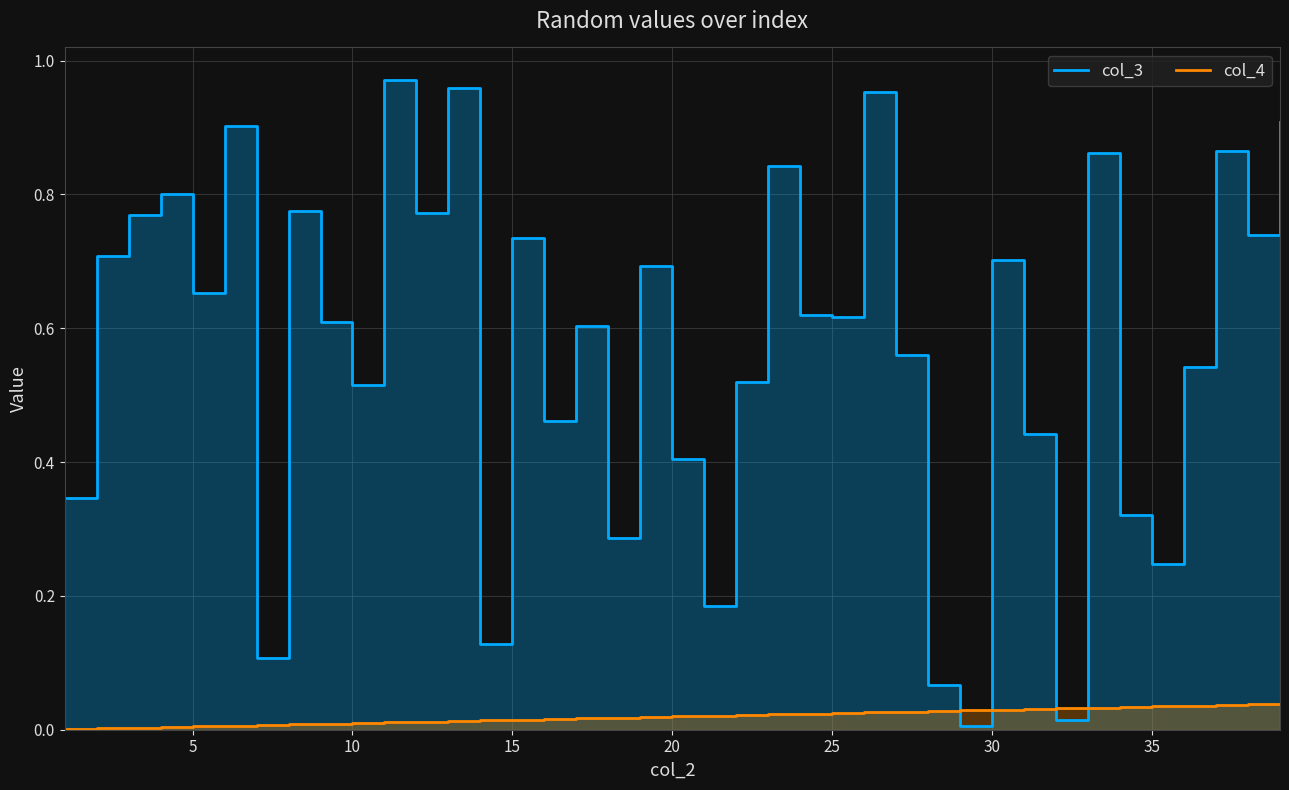

What is the difference between the maximum and minimum values in the col_3 series?

1.0